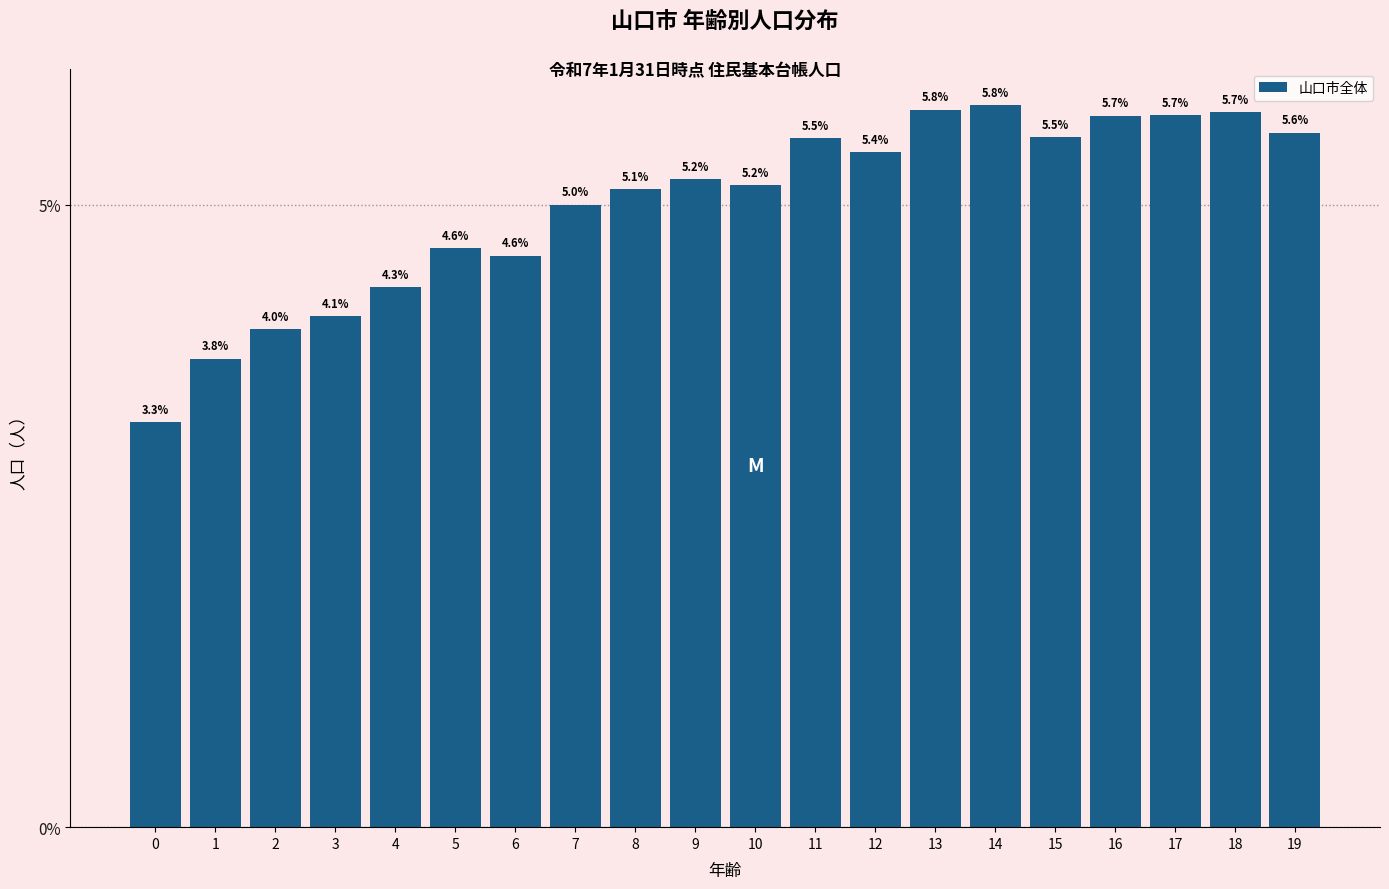

Reading left to right, transcribe all the data shown in this chart.

3.3	3.8	4.0	4.1	4.3	4.6	4.6	5.0	5.1	5.2	5.2	5.5	5.4	5.8	5.8	5.5	5.7	5.7	5.7	5.6